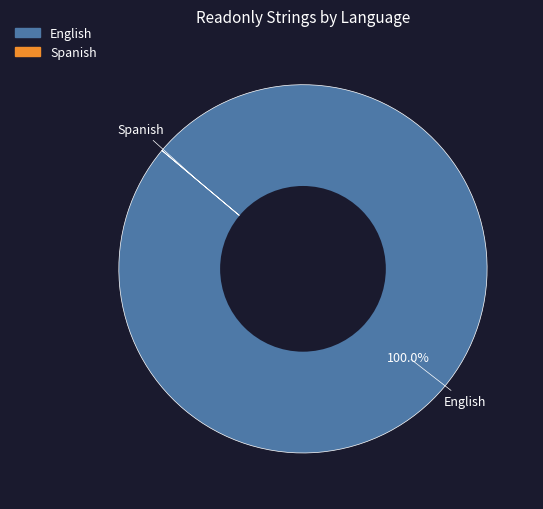

Which category has the biggest portion of the pie?

English